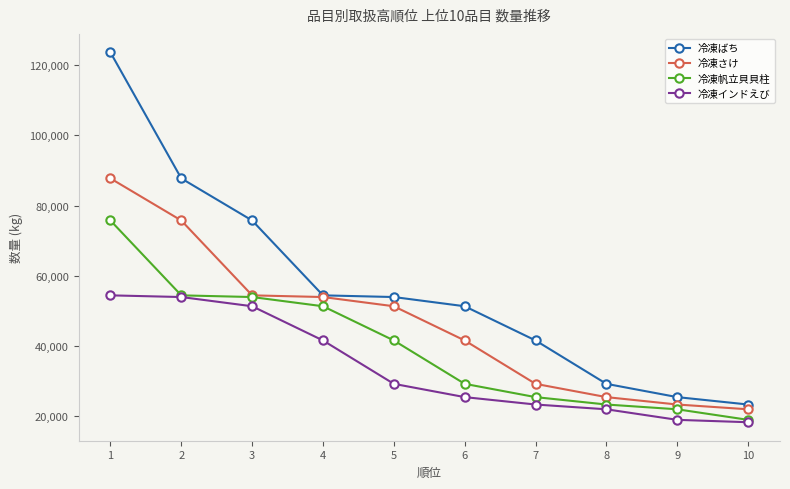

What is the average value of the 冷凍帆立貝貝柱 series?

39574